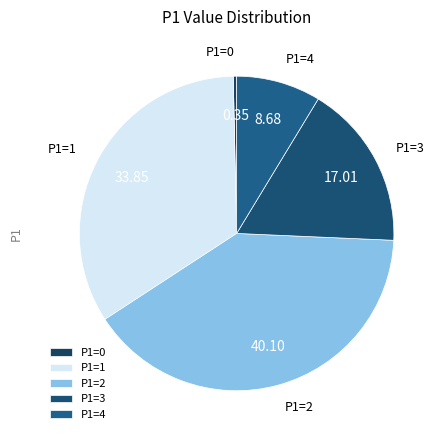

Is there a majority slice in this chart?

No